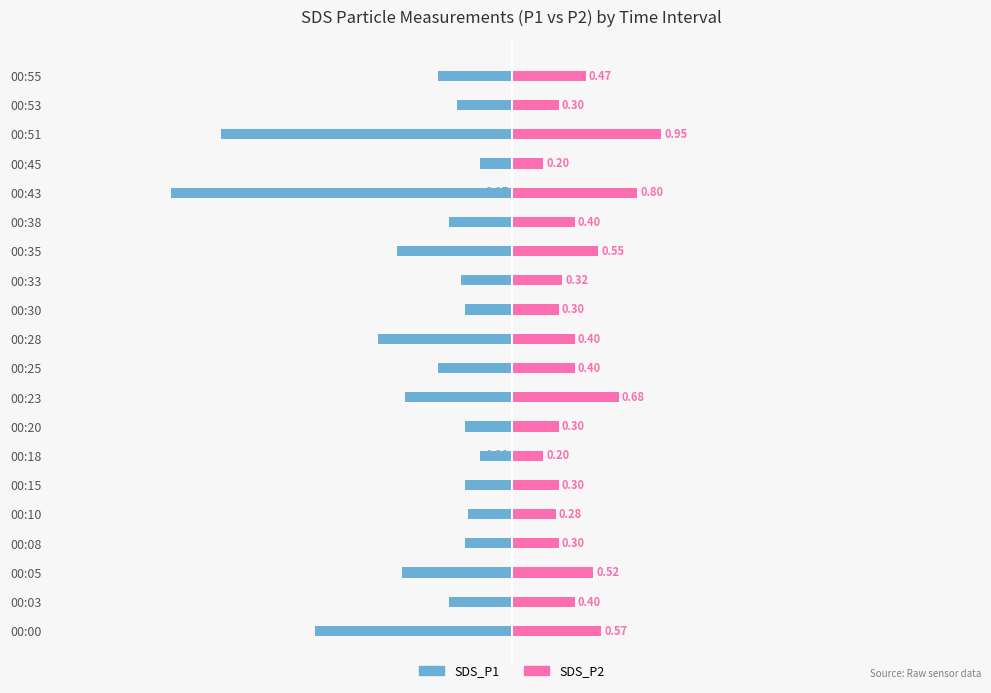

Rank the series by their average value, from highest to lowest.

SDS_P2, SDS_P1